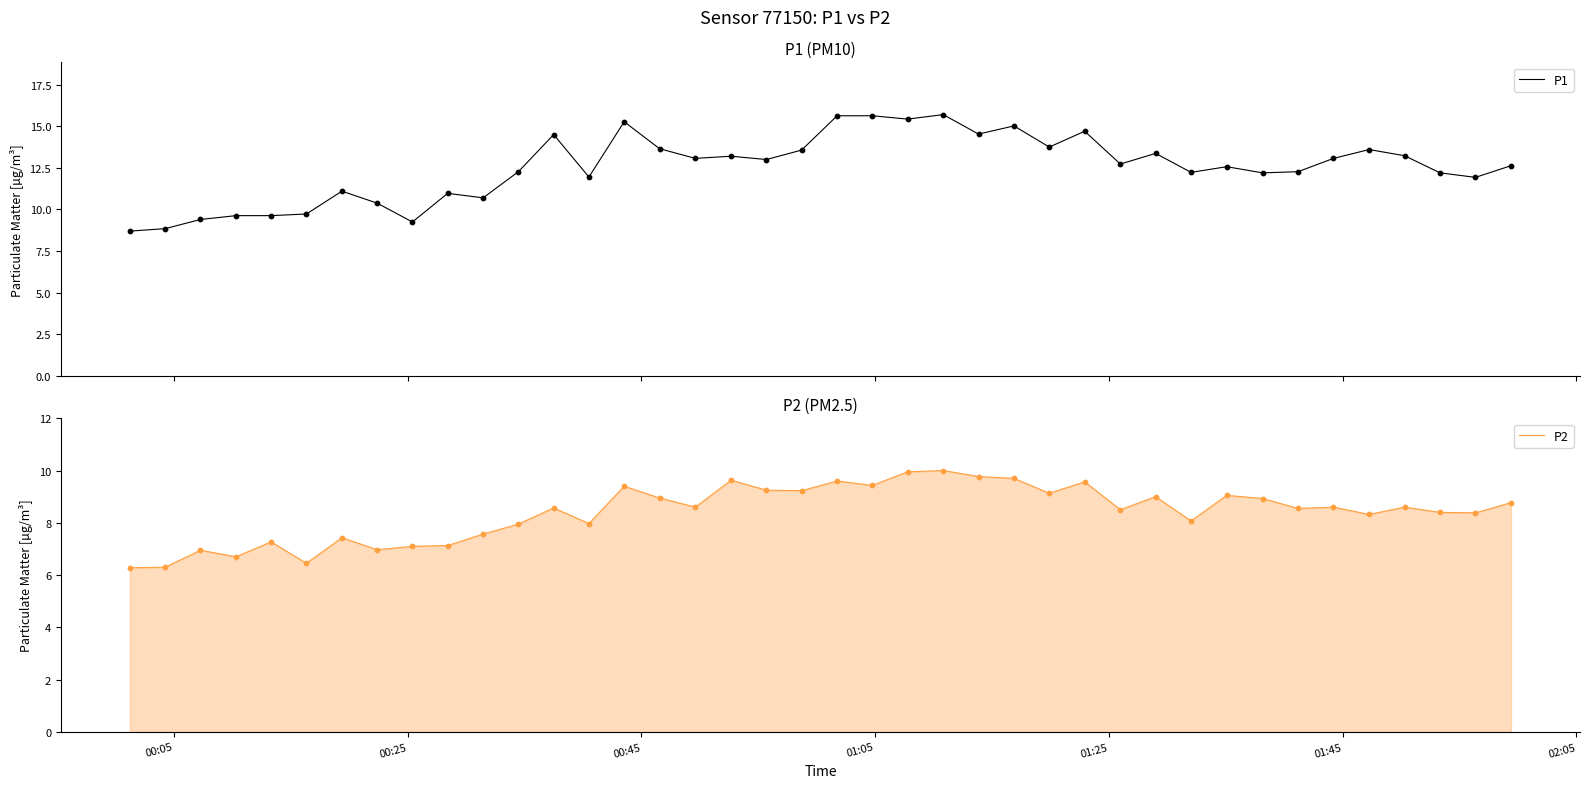

At how many categories does at least one series exceed 6?

40